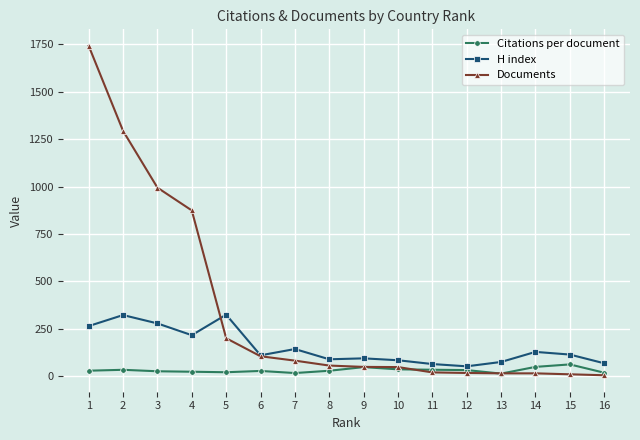

How many lines are shown in the chart?

3